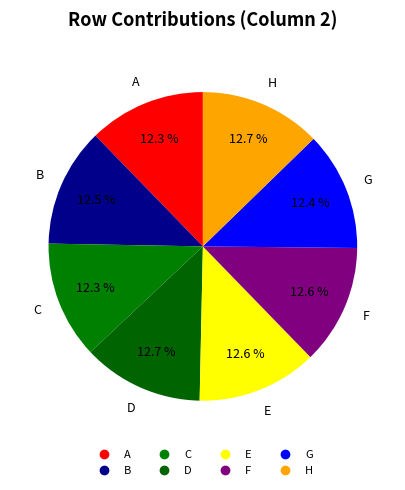

What percentage do G and C together represent?

24.7%